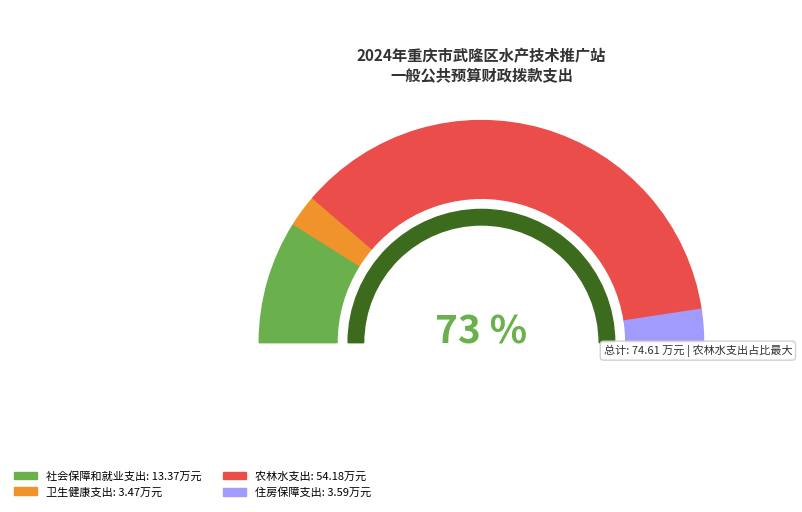

Rank the categories by value from lowest to highest.

卫生健康支出, 住房保障支出, 社会保障和就业支出, 农林水支出